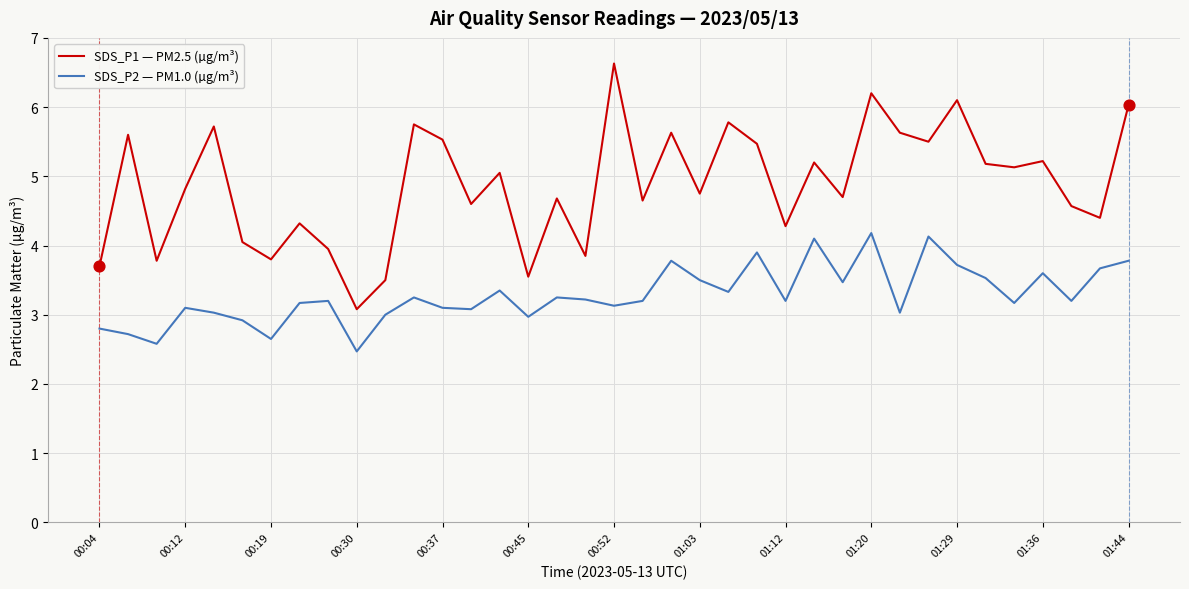

List the series in order of their overall mean, highest first.

SDS_P1 — PM2.5 (µg/m³), SDS_P2 — PM1.0 (µg/m³)